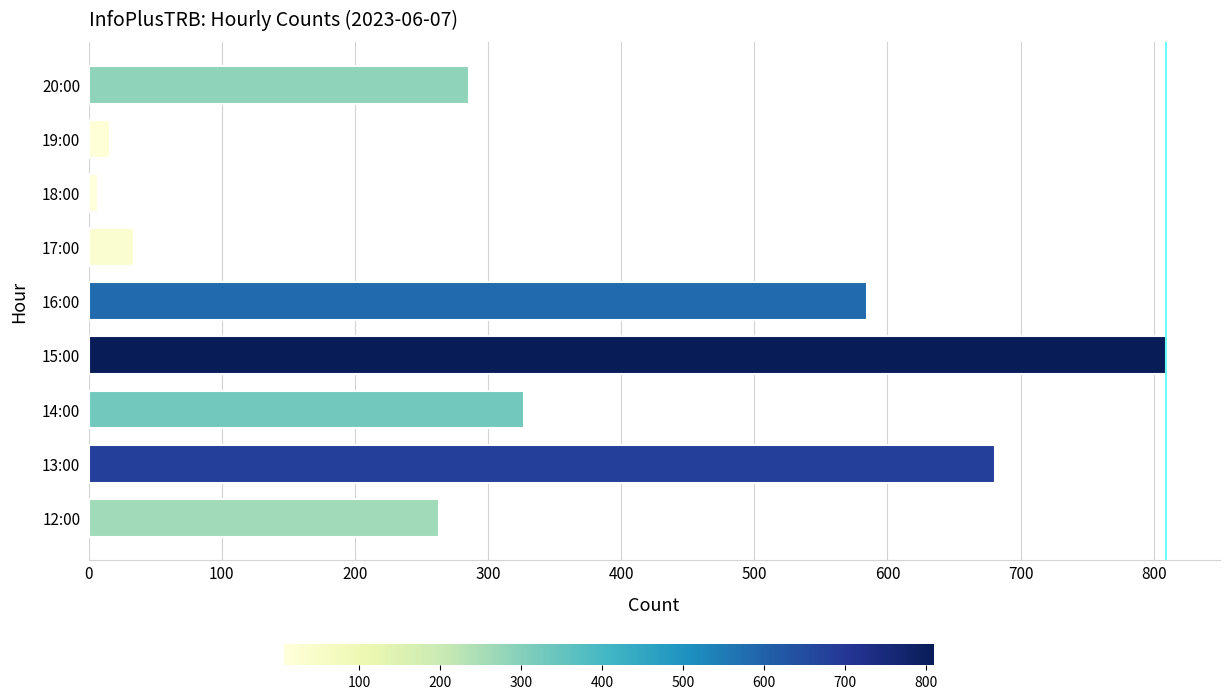

The value at 12:00 is 263. True or false?

True